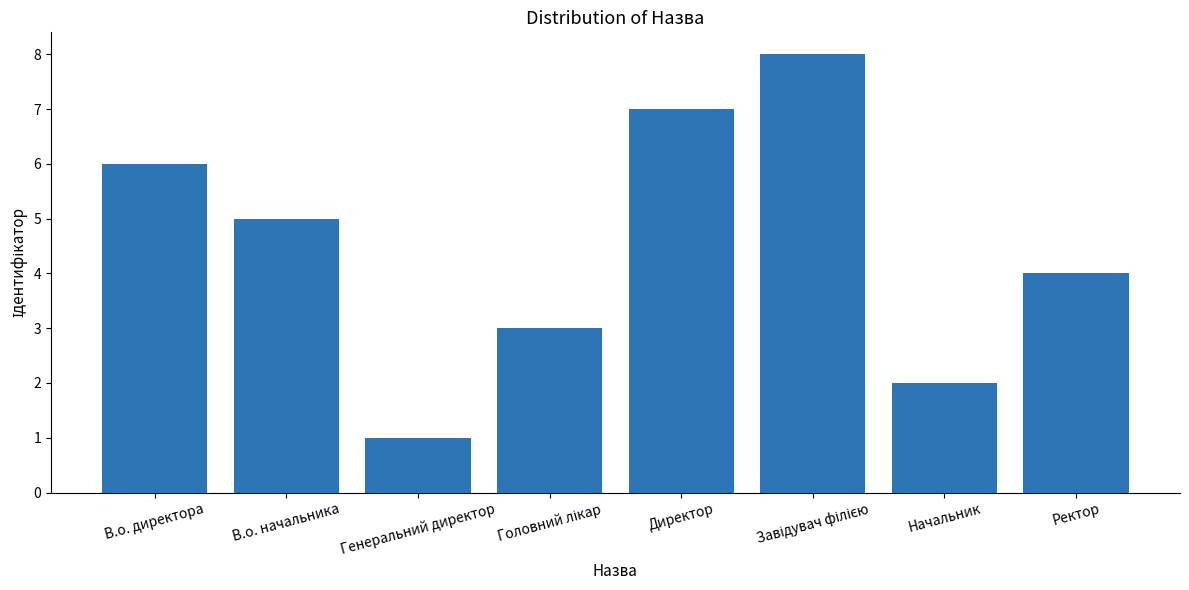

What is the difference between the maximum and second lowest values?

6